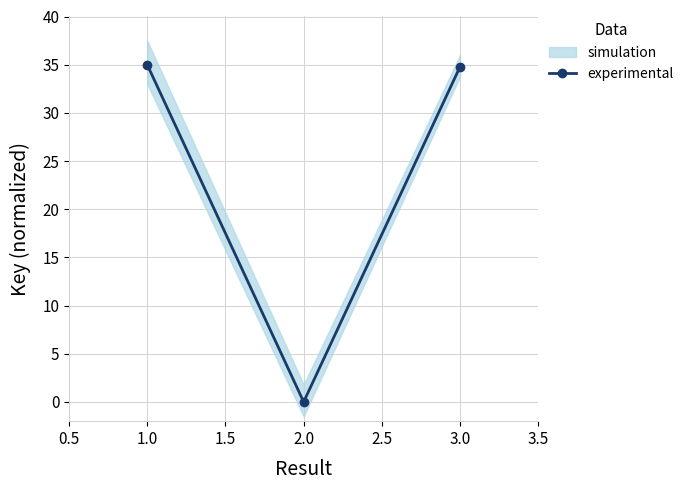

Where does the experimental series first go above 34?

1.0